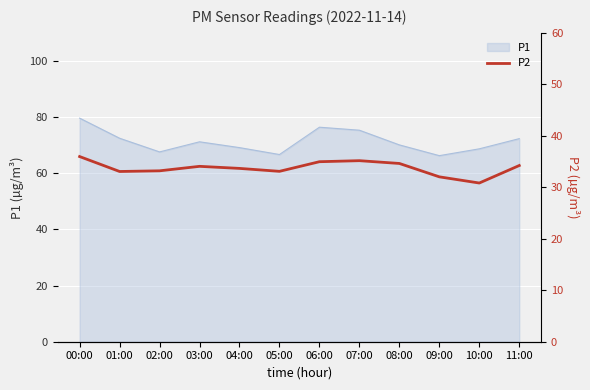

What is the value of the 2nd point from the left?

33.1